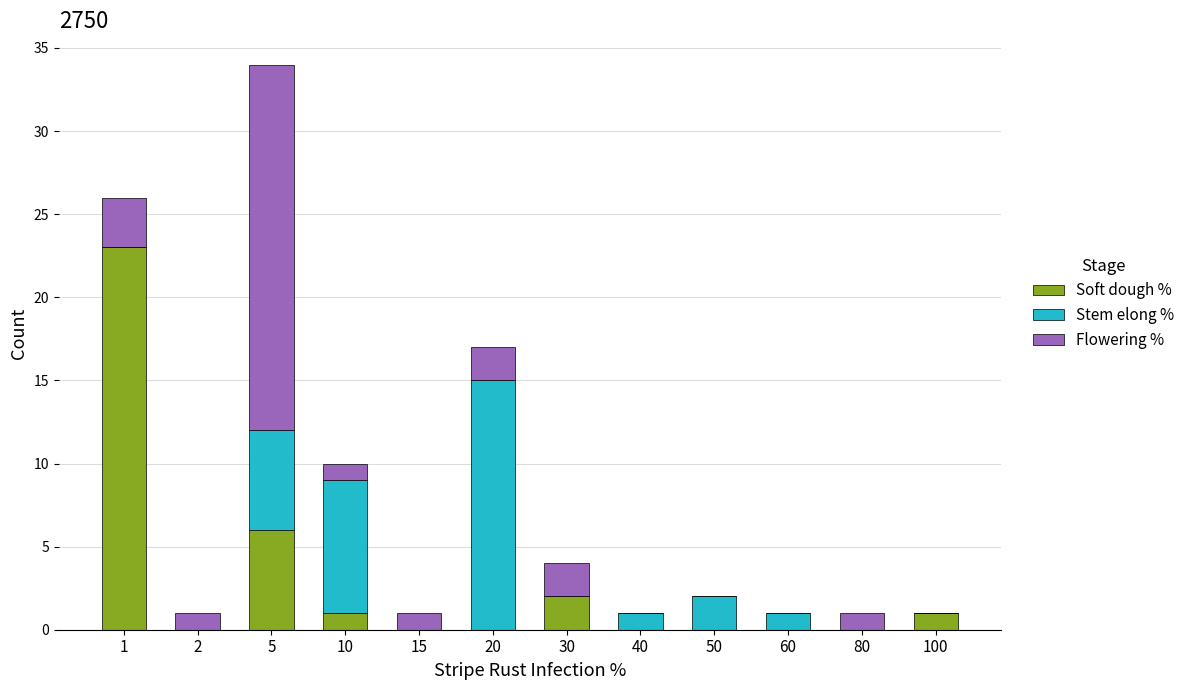

What are all the series names shown in the legend?

Soft dough %, Stem elong %, Flowering %